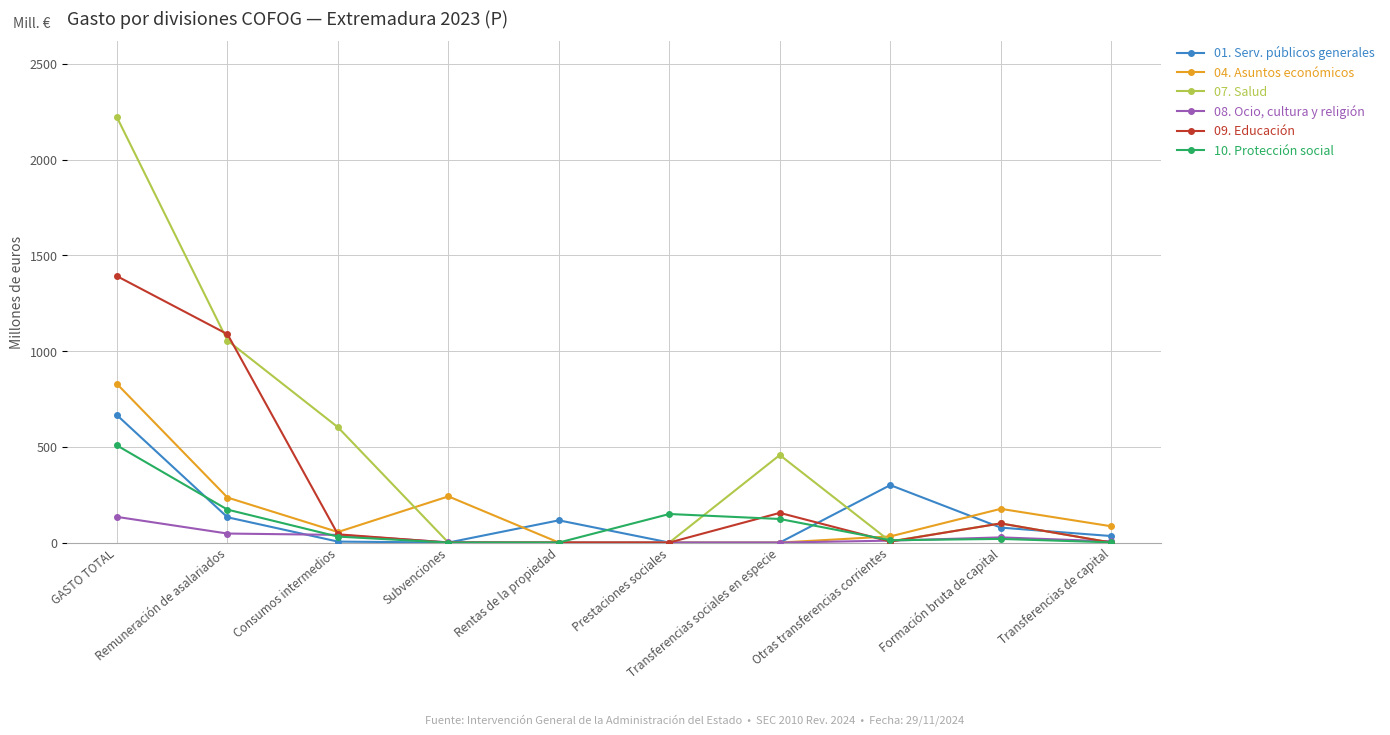

Which series has the largest total across all categories?

07. Salud